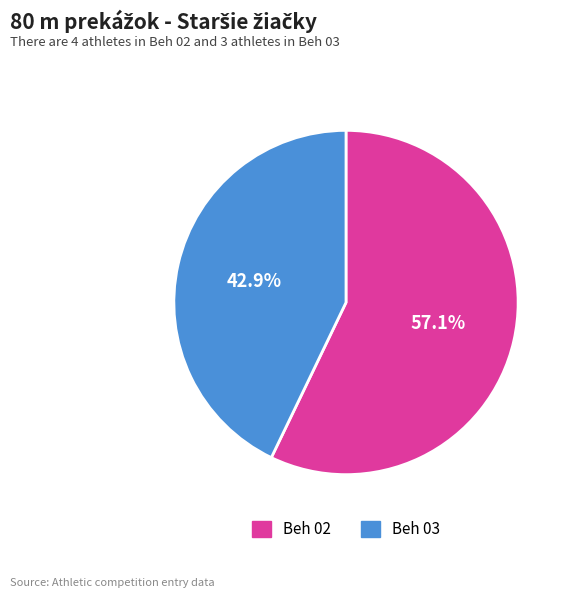

Between Beh 02 and Beh 03, which is larger?

Beh 02